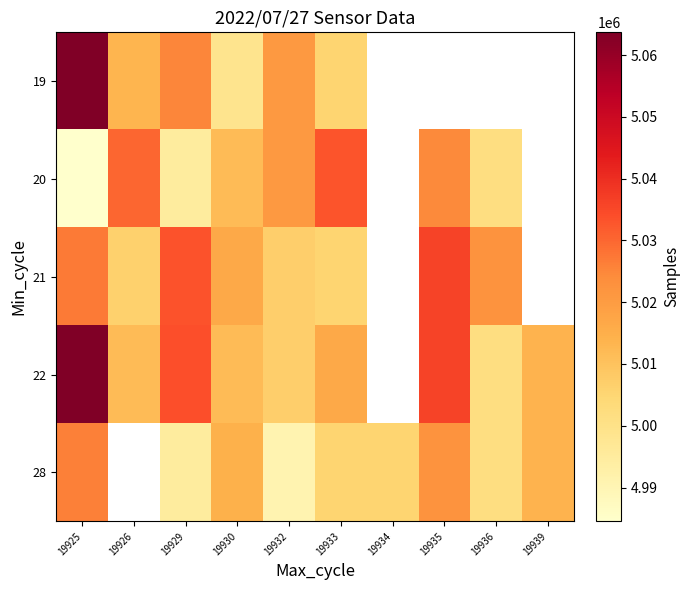

Count the number of data series in this chart.

5